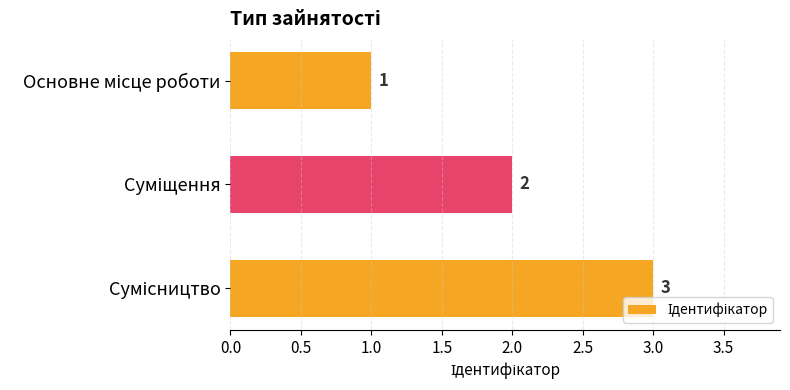

Count the values in the range 1 to 3.

3